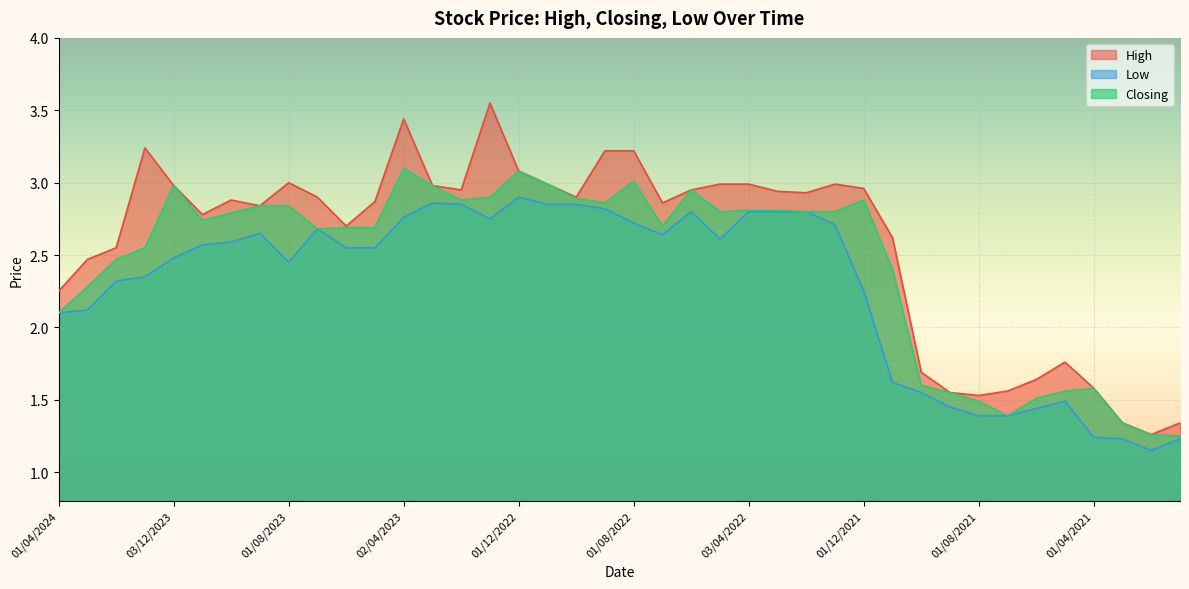

What is the average value of the High series?

2.6